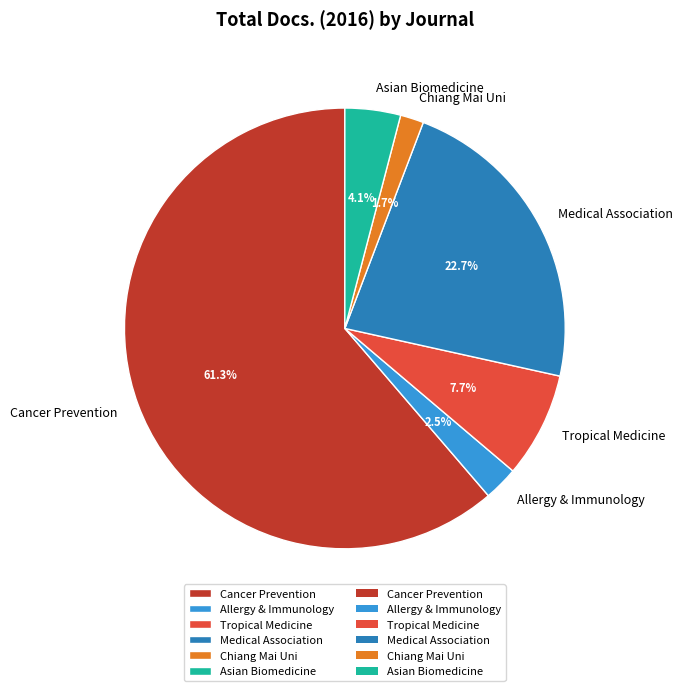

Combined, do Cancer Prevention and Chiang Mai Uni account for over 50%?

Yes